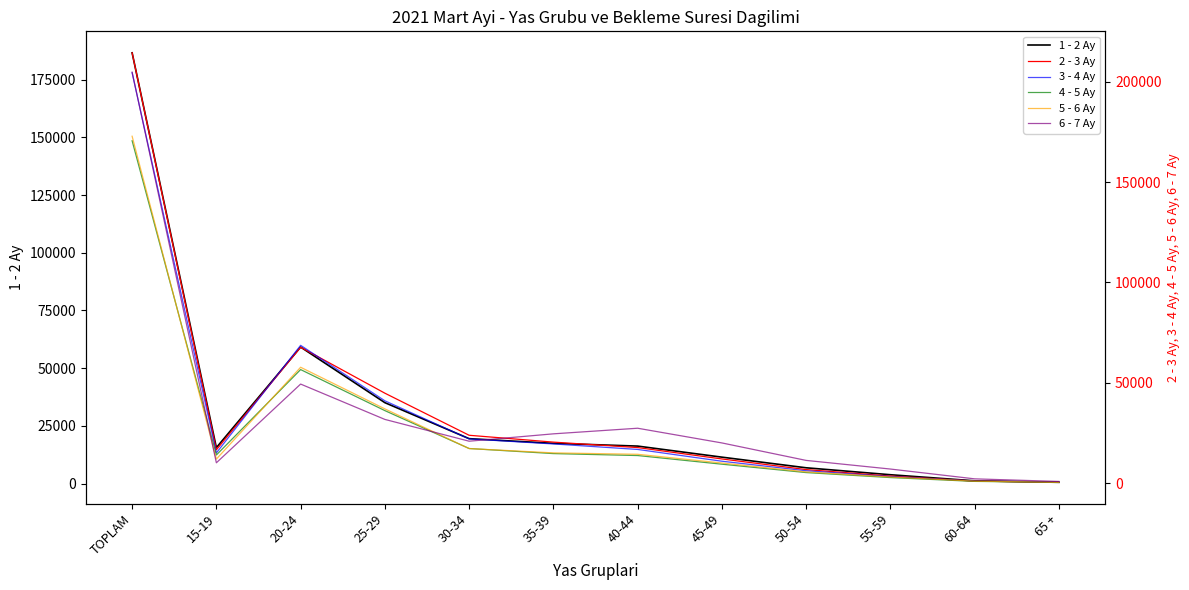

What is the difference between the maximum and minimum values in the 4 - 5 Ay series?

170299